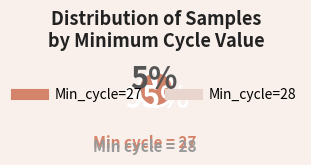

Count the number of slices in the pie.

2